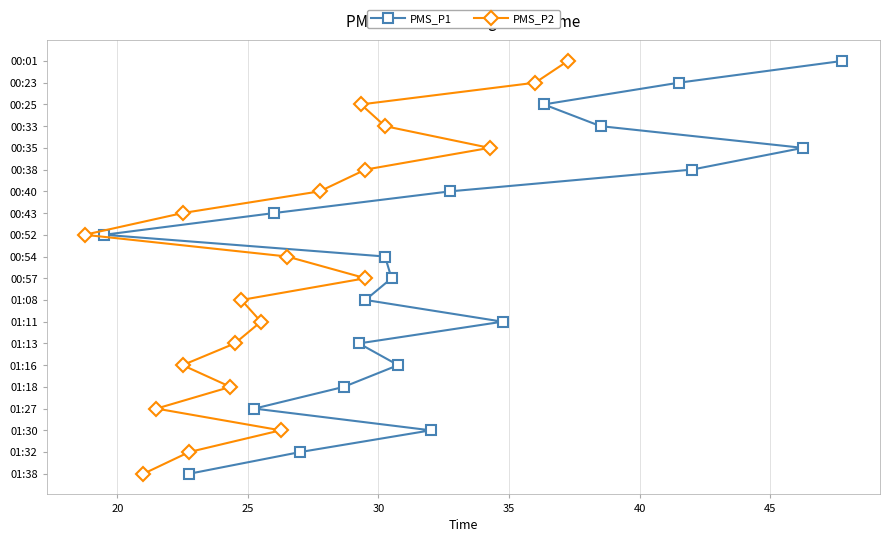

How many data points in PMS_P1 are above 10?

9